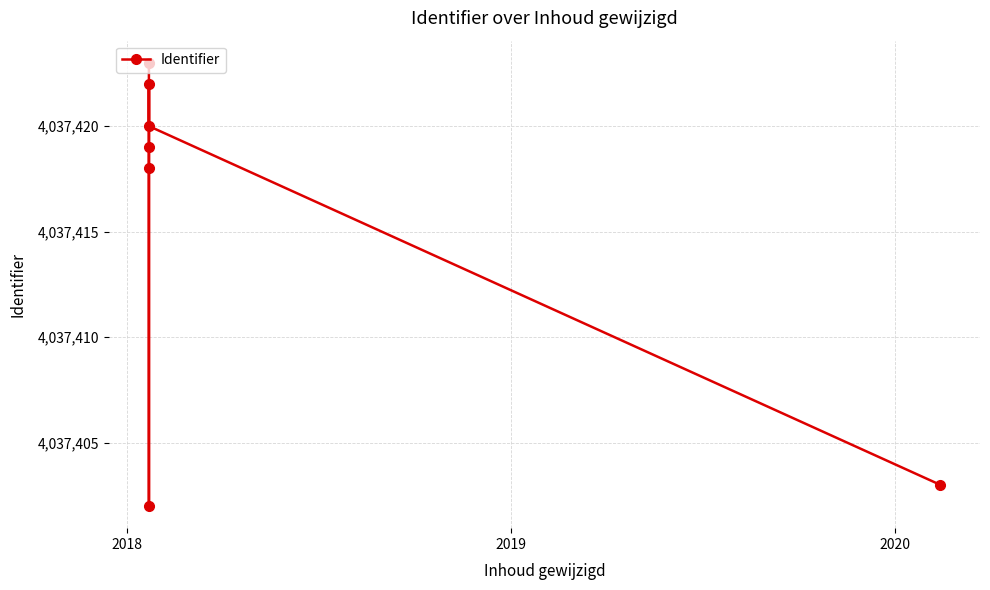

What is the difference between the maximum and minimum values?

21